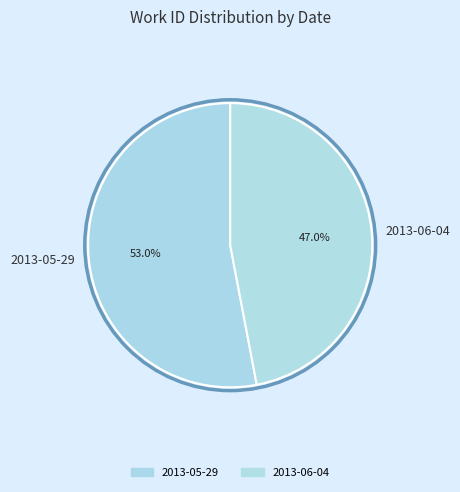

What is the total percentage of 2013-06-04 and 2013-05-29?

100.0%